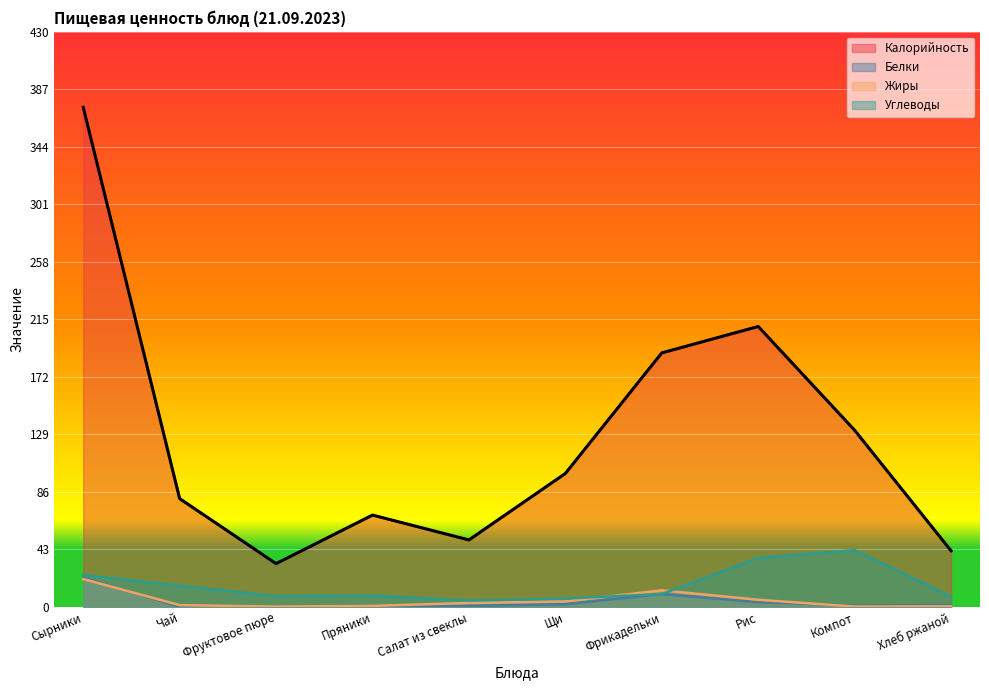

What is the label of the 10th point from the left?

Хлеб ржаной